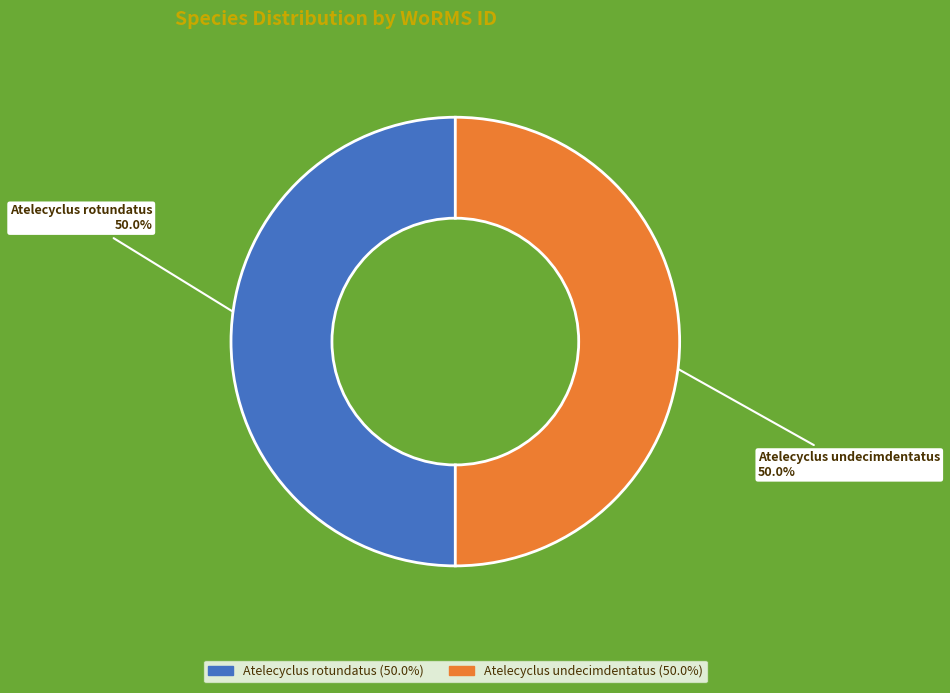

True or false: Atelecyclus undecimdentatus accounts for 50% of the total.

True